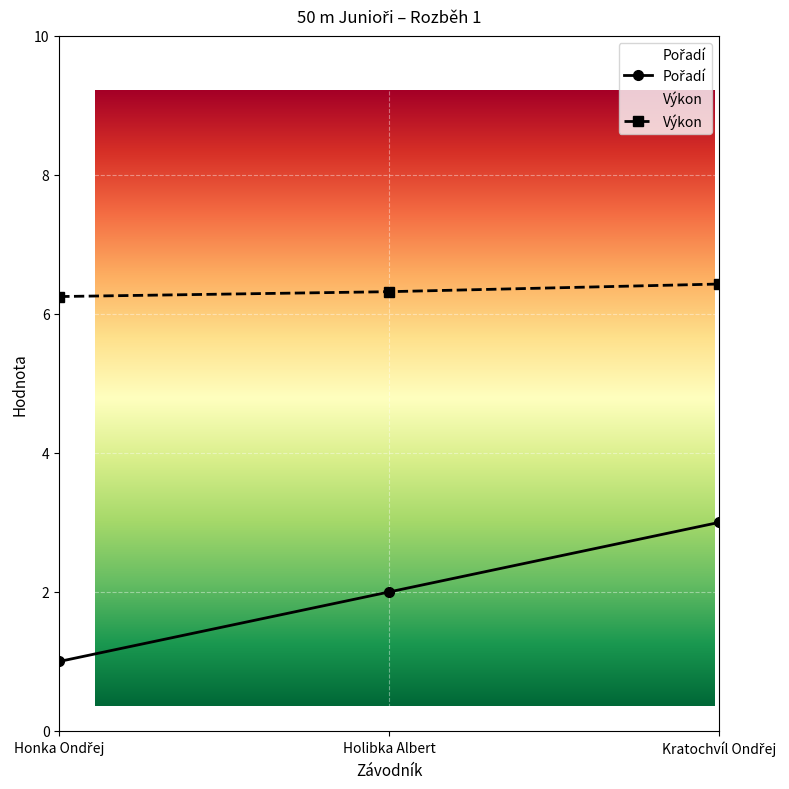

Count the Pořadí values in the range 1 to 3.

3